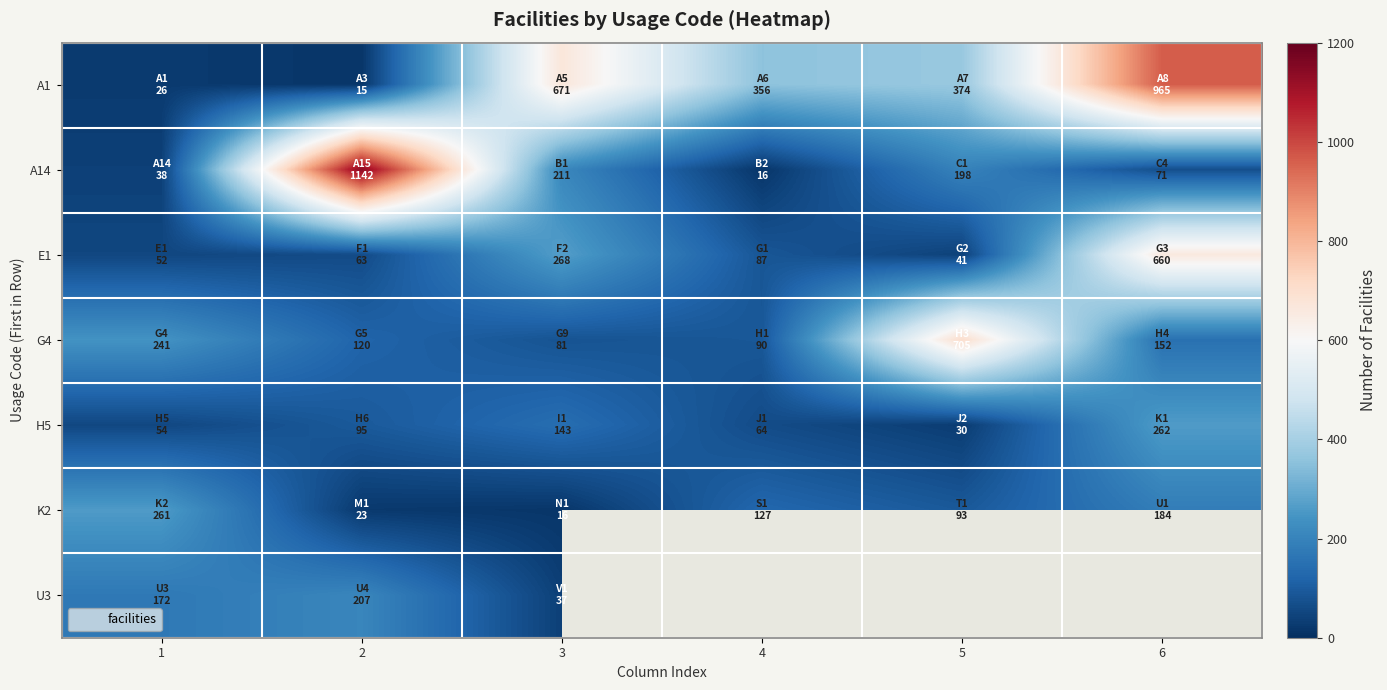

The A14 series shows 319.3 at 3. True or false?

False